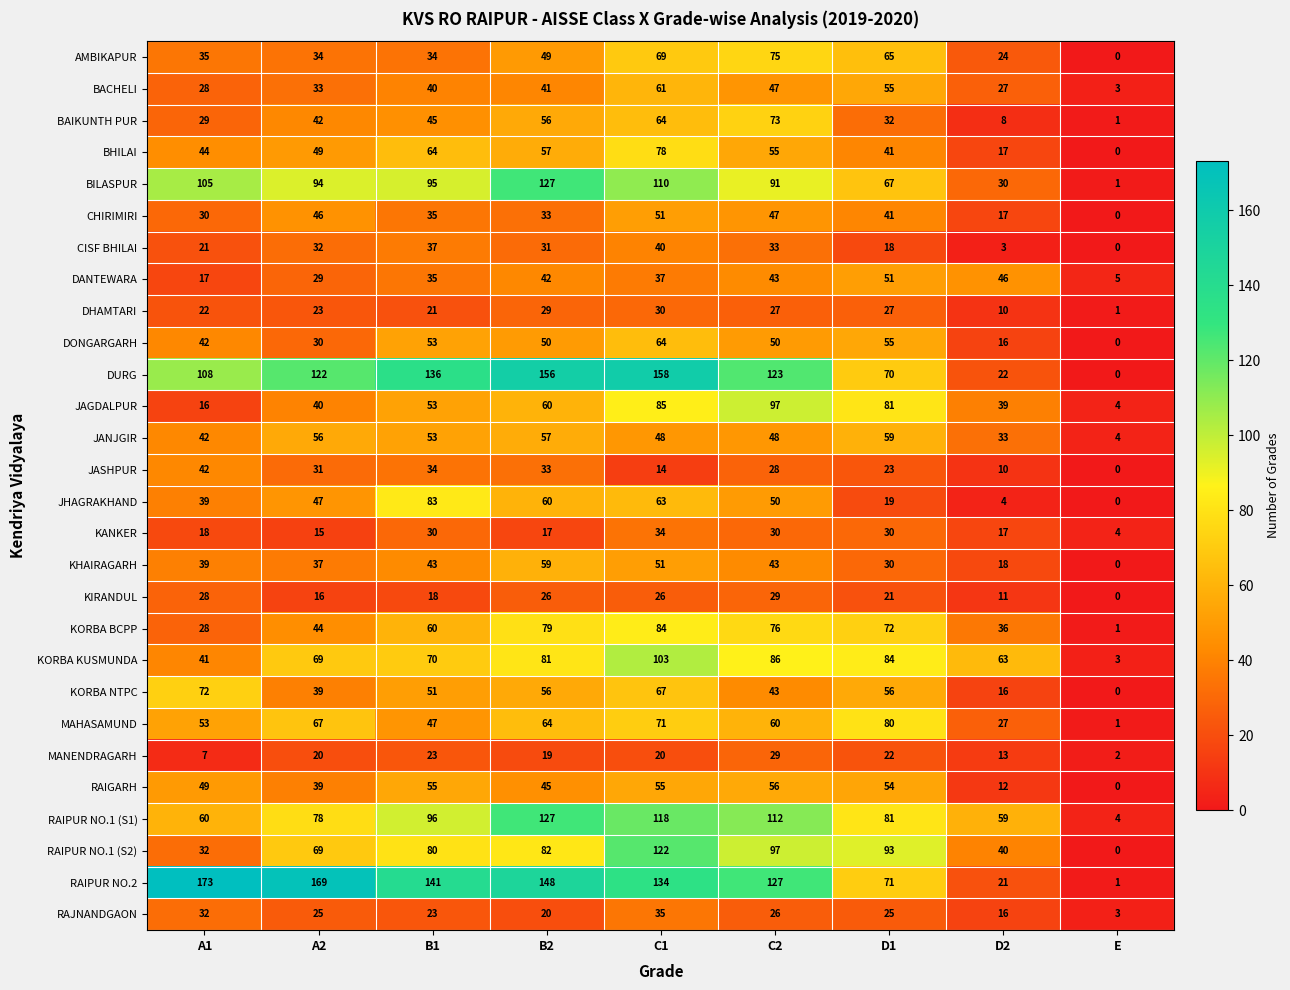

The JAGDALPUR series shows 169 at C2. True or false?

False